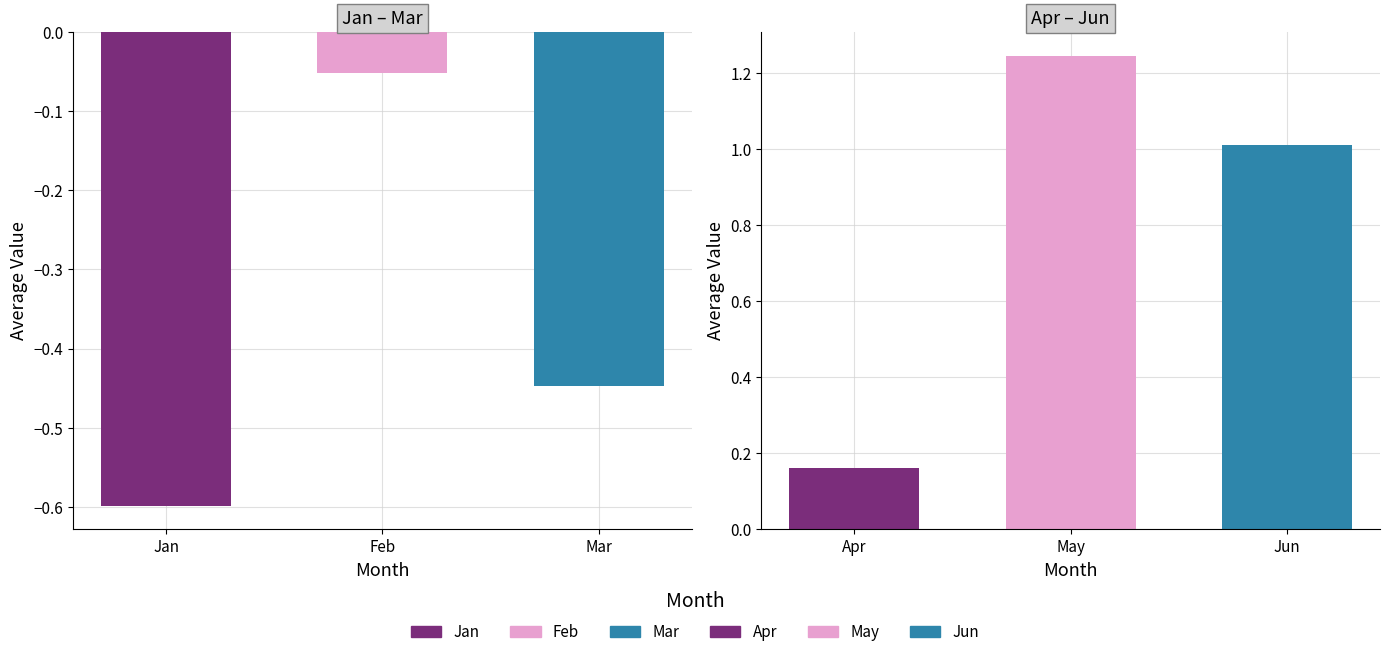

Which has a higher value, Mar or Jan?

Mar